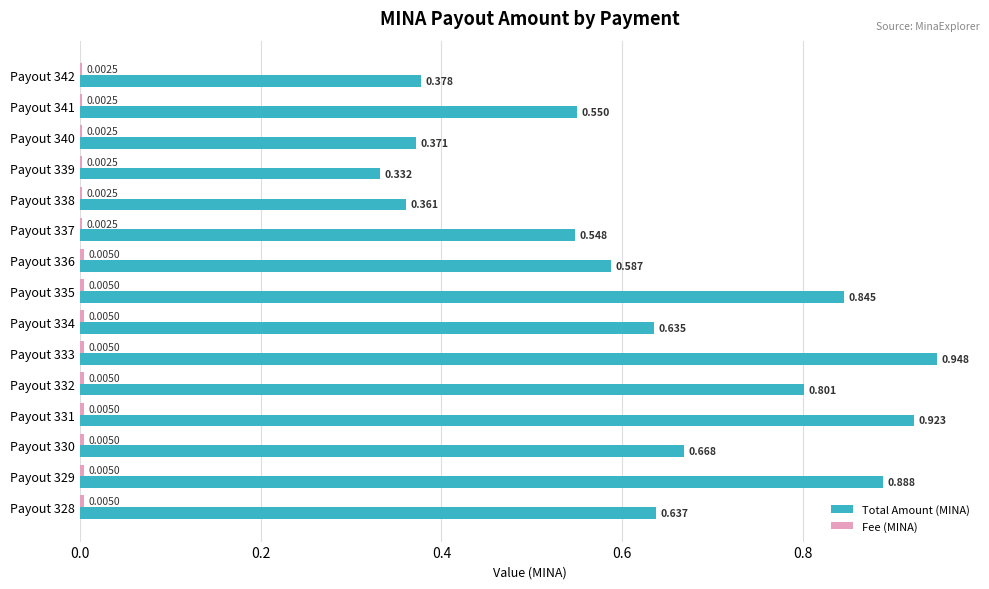

Which series changed the most between Payout 336 and Payout 329?

Total Amount (MINA)